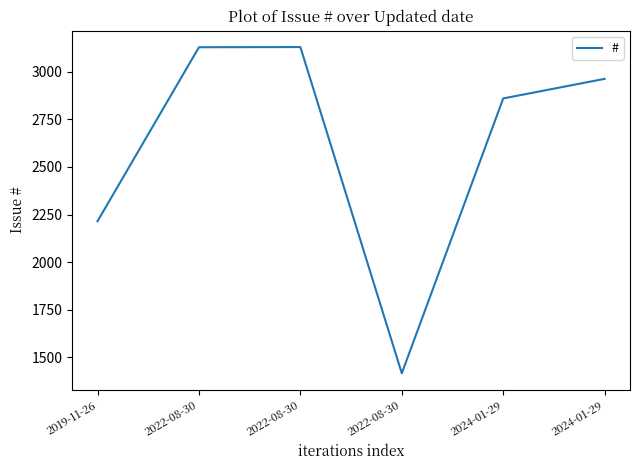

What is the average value?

2619